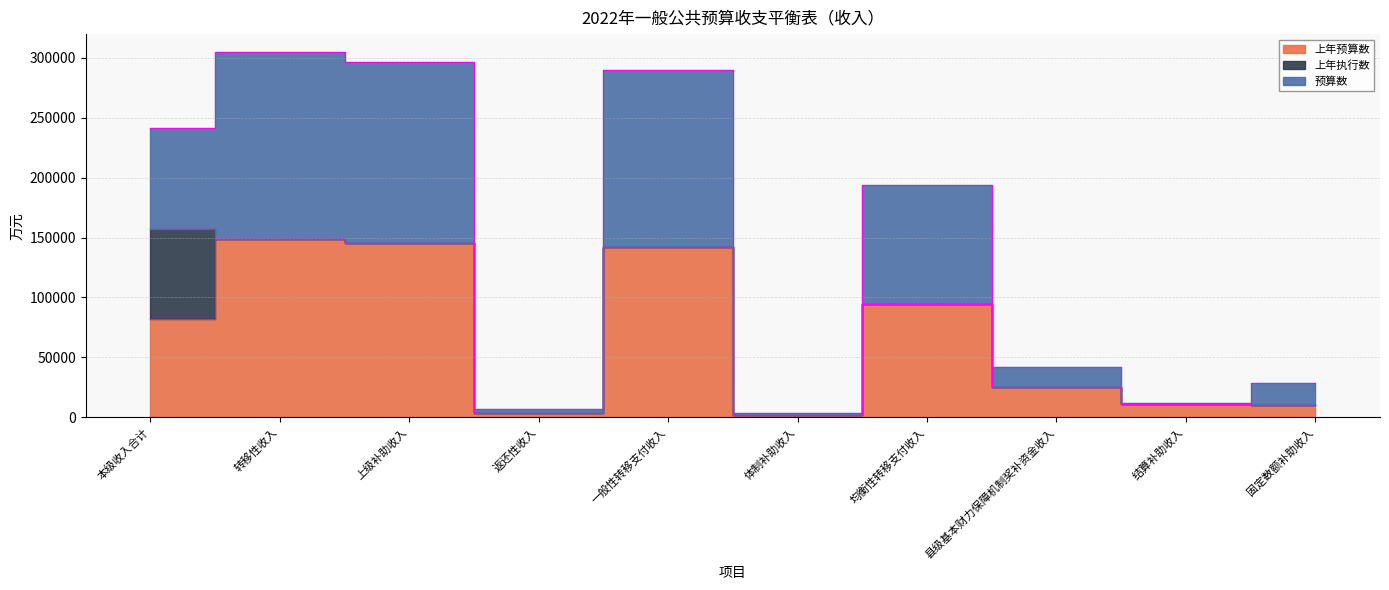

The value of 上年预算数 at 结算补助收入 is 2241.2. True or false?

False